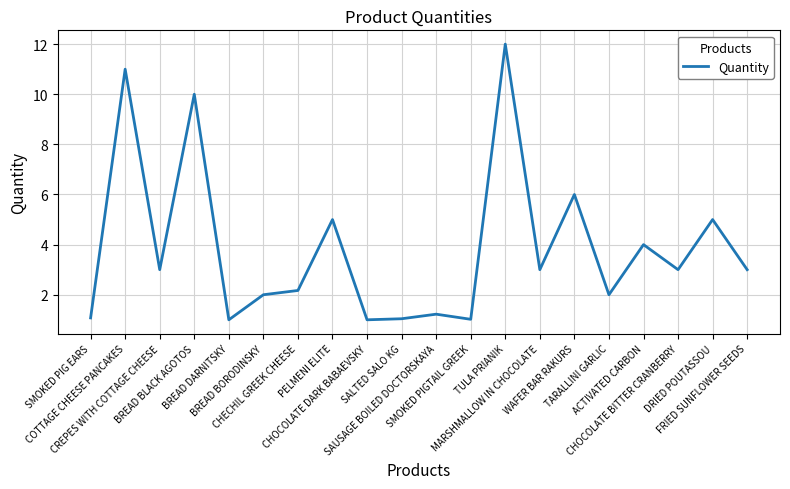

What is the greatest value displayed?

12.0